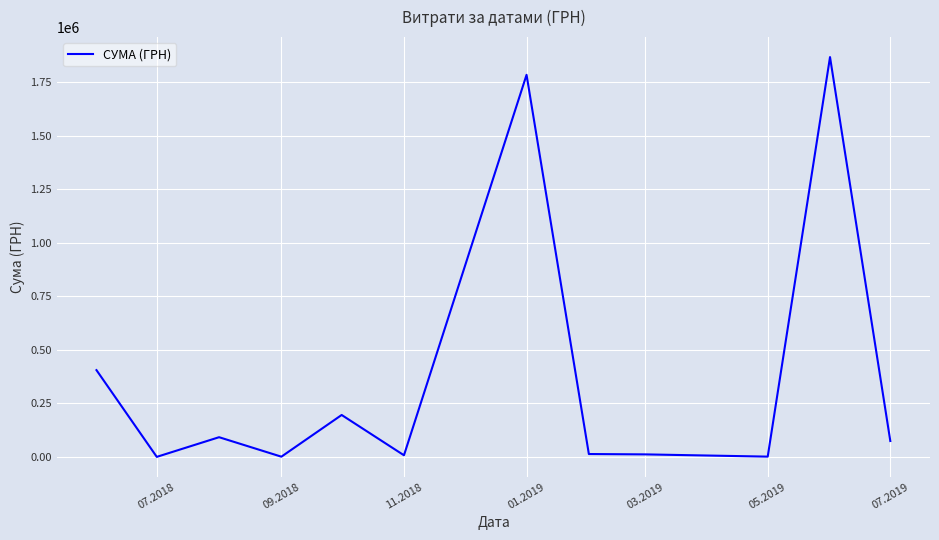

What is the difference between the maximum and minimum values?

1865920.4